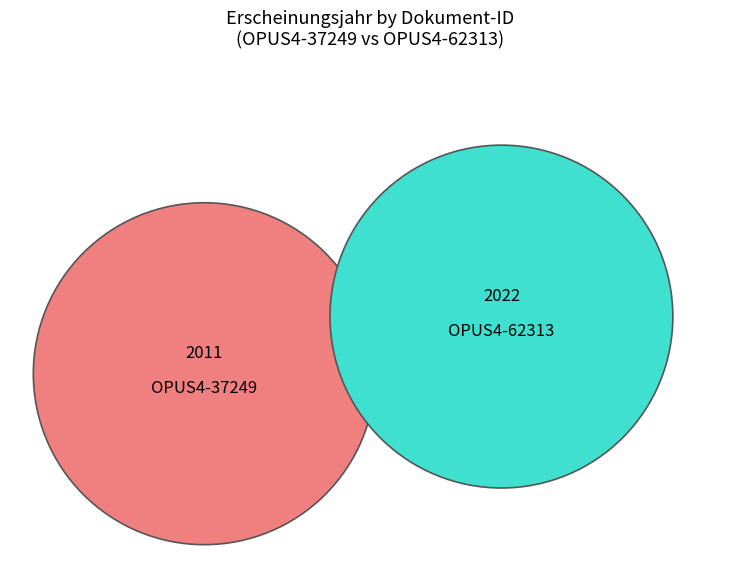

Which slice is the smallest?

OPUS4-37249